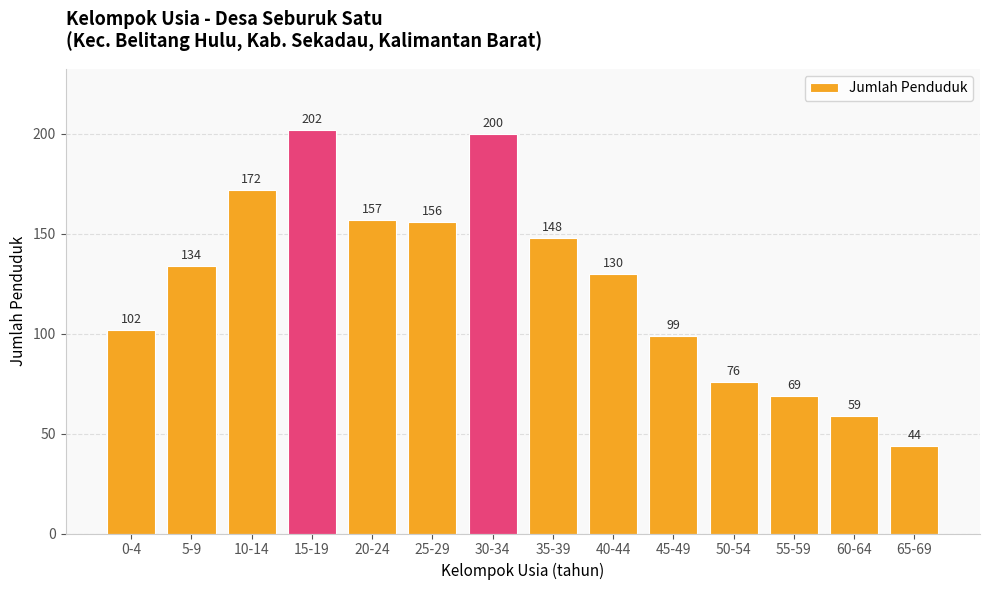

What is the smallest value displayed?

44